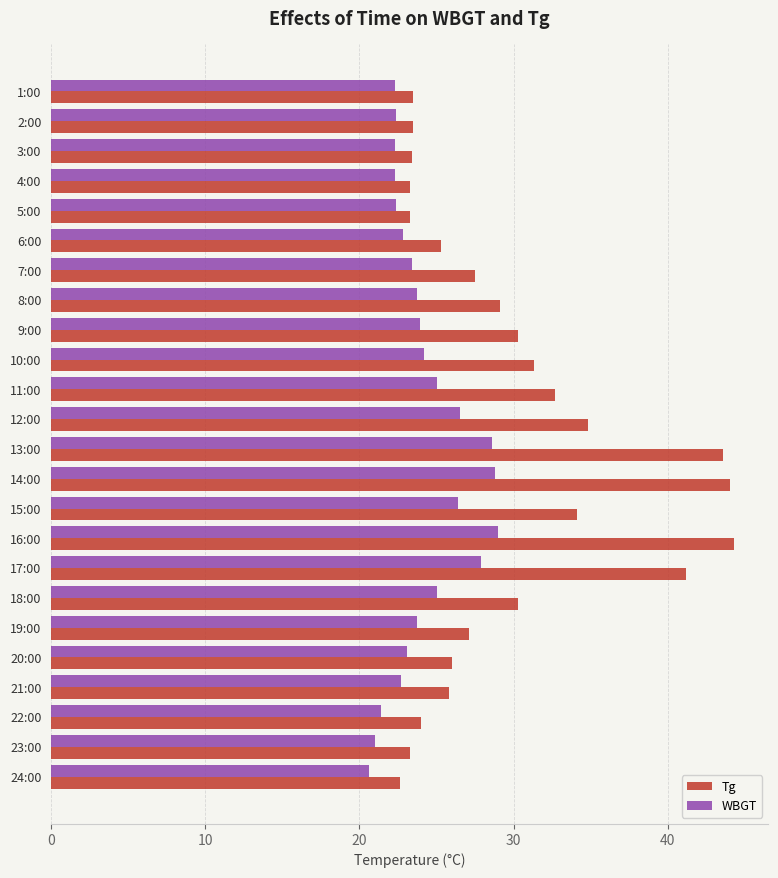

At which category does the chart reach its minimum across all series?

24:00